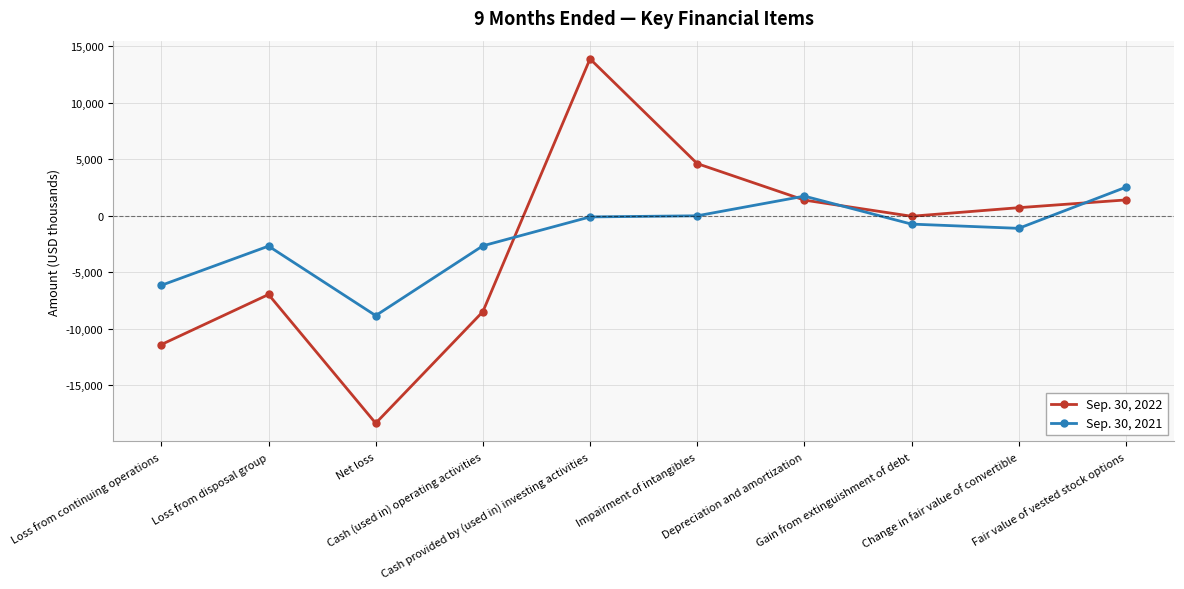

What is the spread (max minus min) of values at Cash (used in) operating activities?

5830